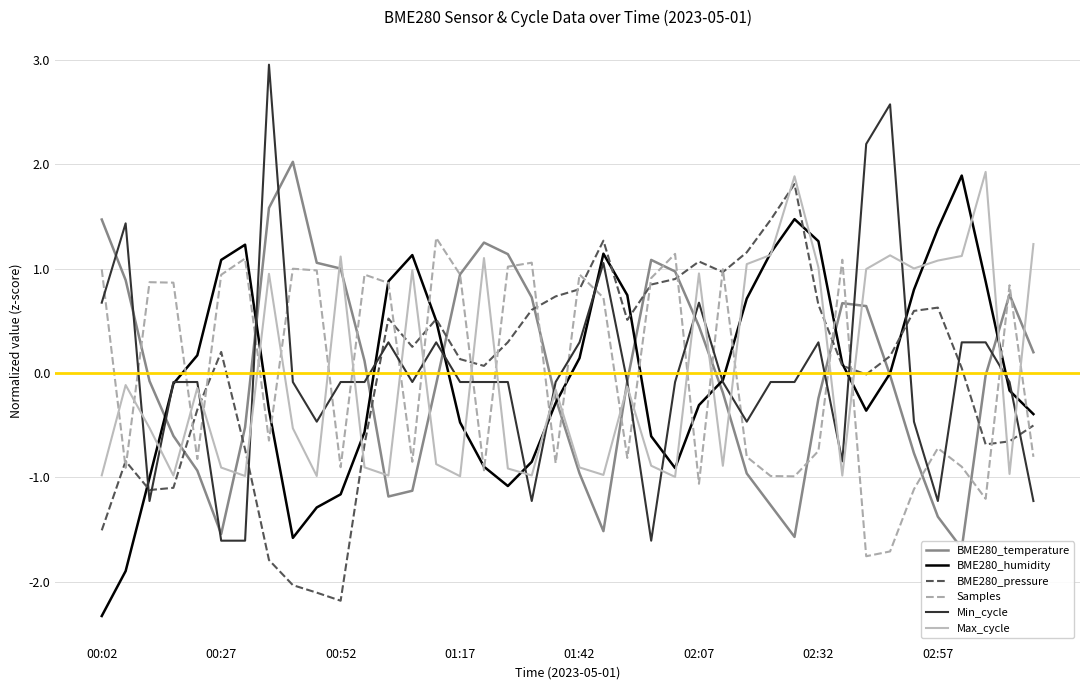

True or false: Max_cycle has a value of -1.7 at 31.

False